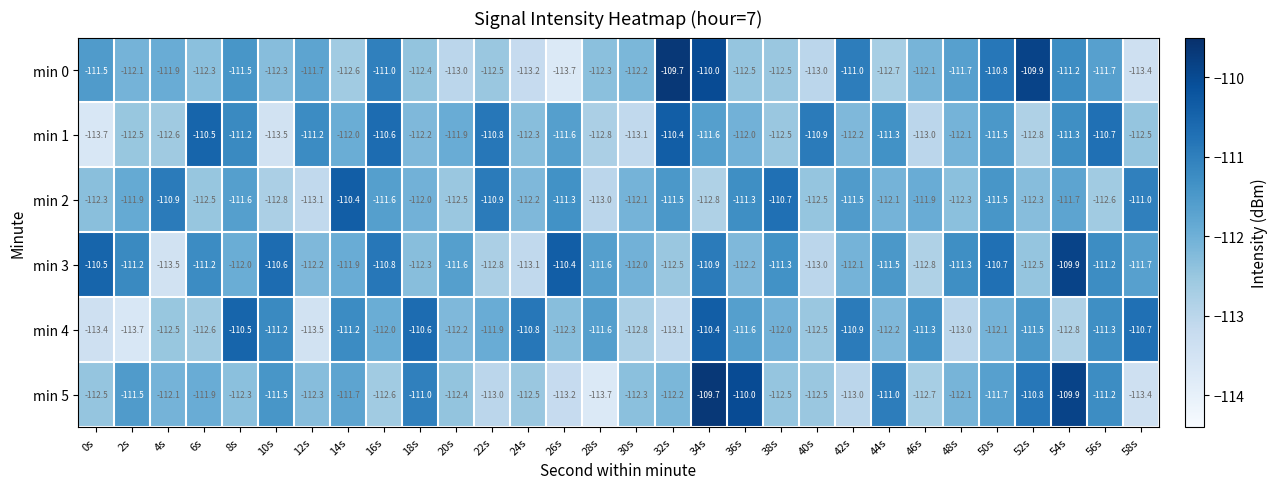

Rank the series at 16s from highest to lowest value.

min 1, min 3, min 0, min 2, min 4, min 5